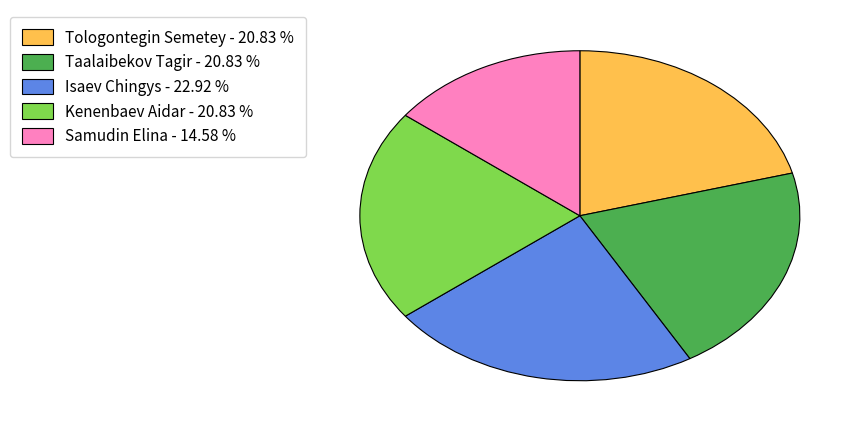

Is the sum of Isaev Chingys and Tologontegin Semetey greater than half?

No